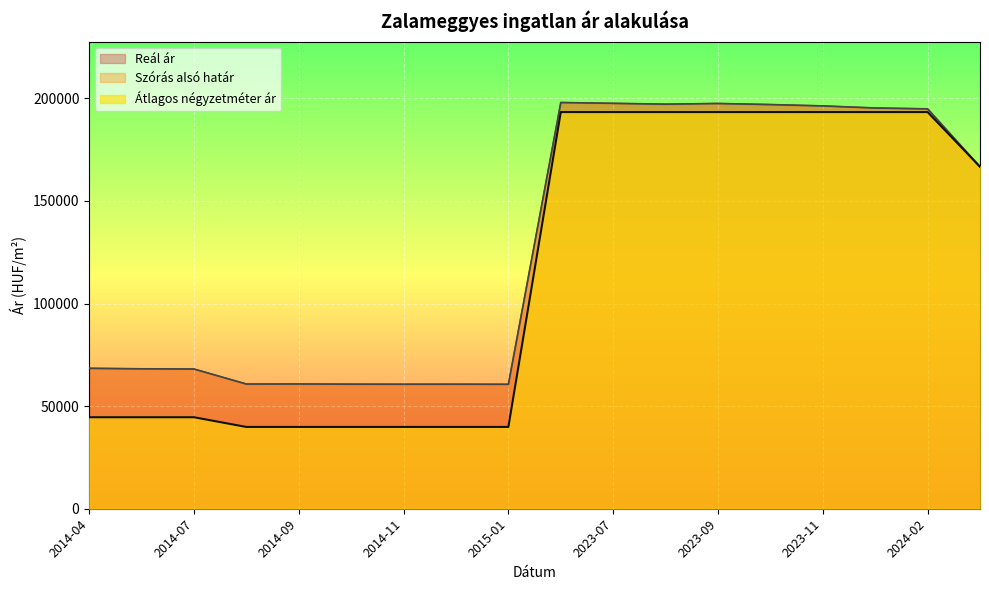

Which series has the largest total across all categories?

Szórás alsó határ